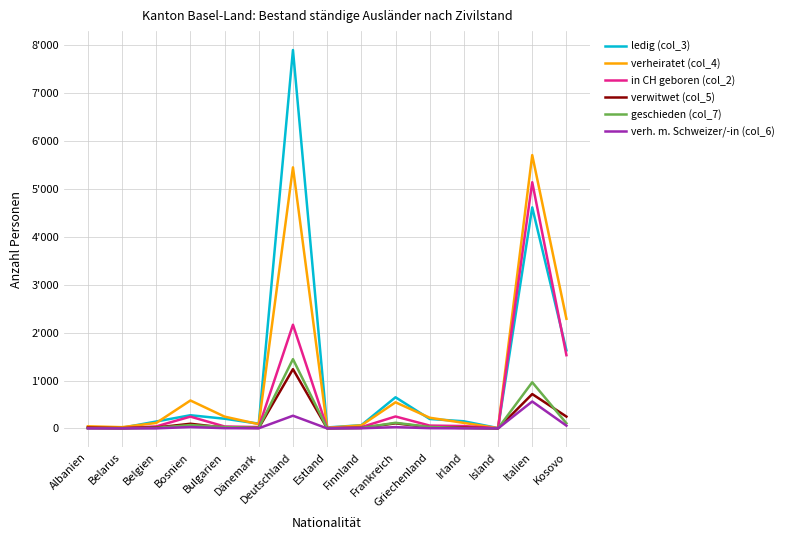

Which series has the largest total across all categories?

ledig (col_3)